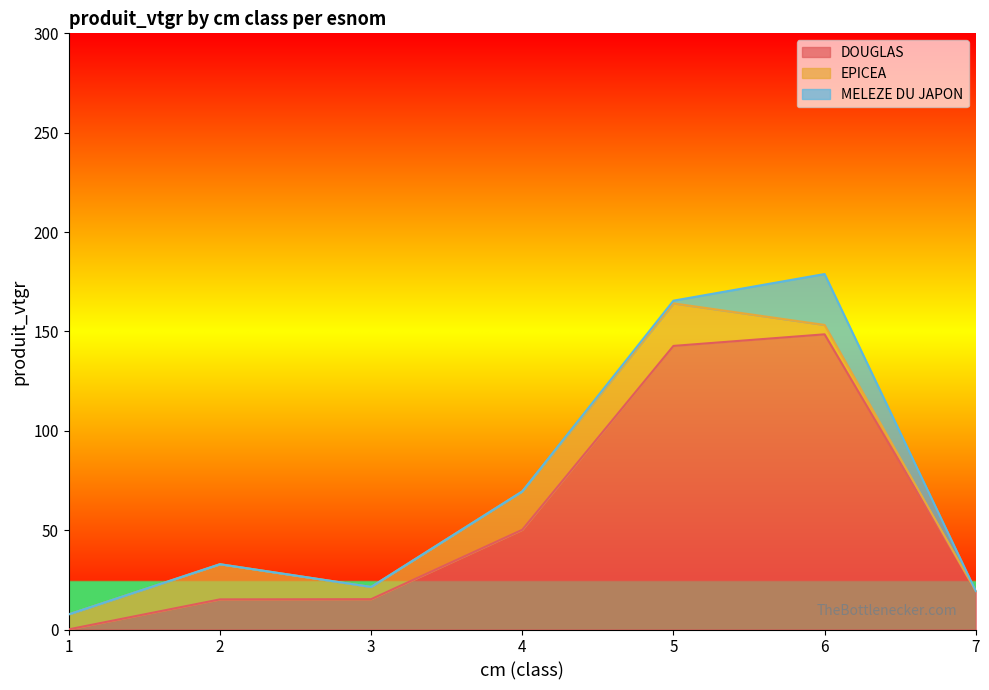

Reading left to right, list all the values displayed in this chart.

DOUGLAS: 1=0.1	2=15.2	3=15.3	4=50.2	5=142.7	6=148.5	7=19.4
EPICEA: 1=7.5	2=17.7	3=6.2	4=19.3	5=21.4	6=4.7	7=0.0
MELEZE DU JAPON: 1=0.0	2=0.0	3=0.0	4=0.0	5=1.4	6=25.6	7=0.0